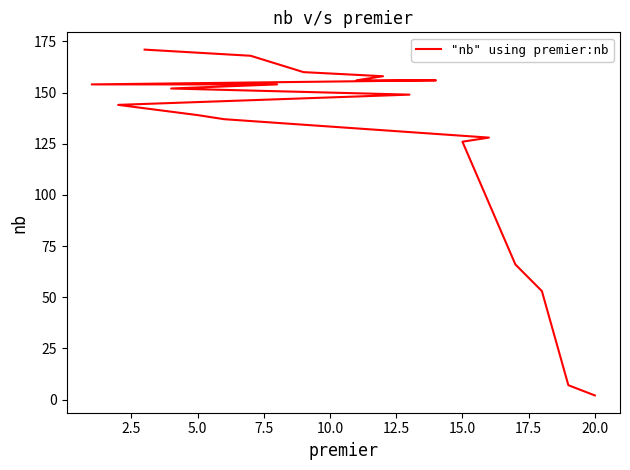

What position from the left is 5.0?

13